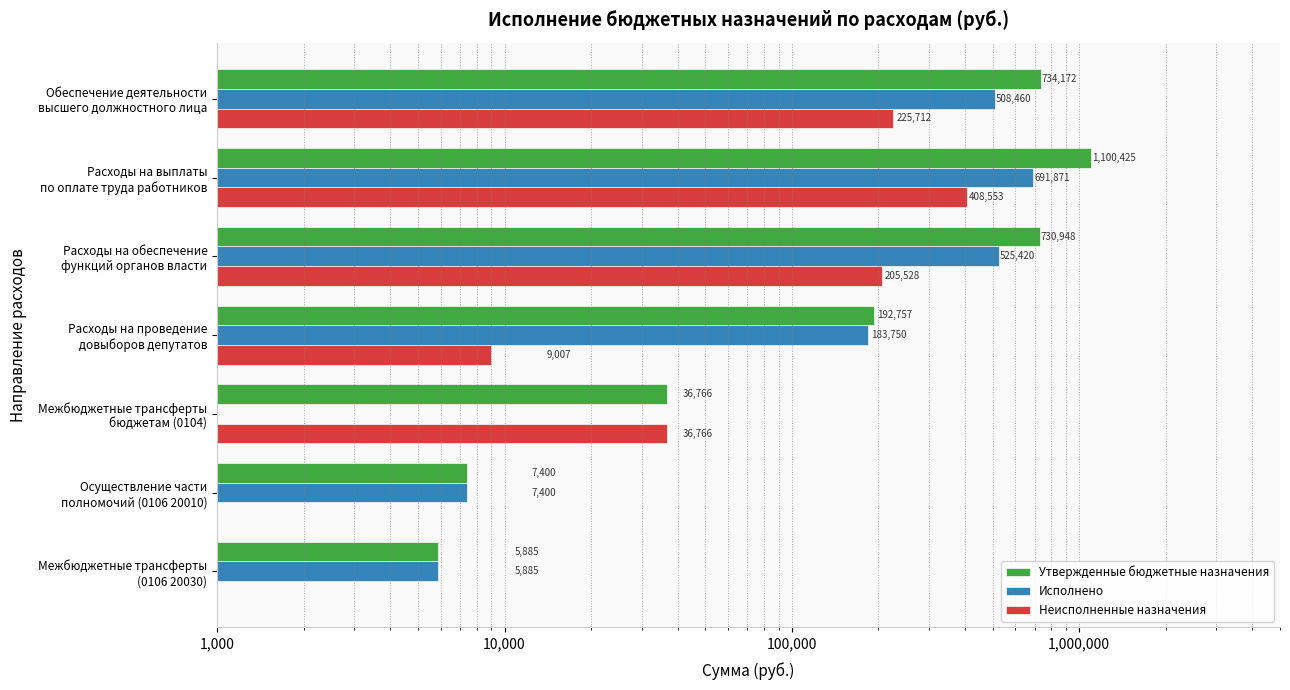

How many categories are shown in the chart?

7